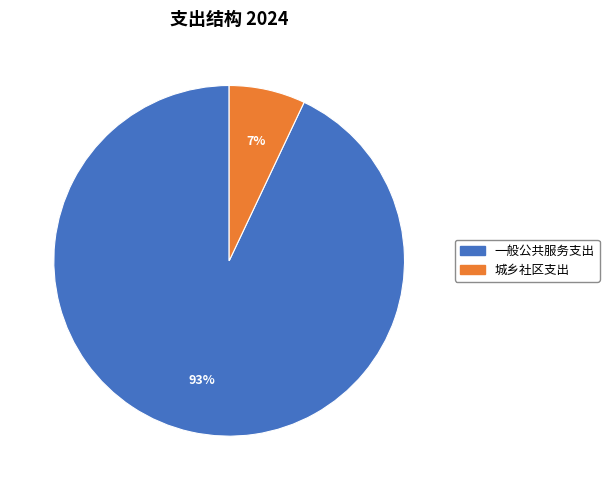

Do 一般公共服务支出 and 城乡社区支出 together represent more than half of the pie?

Yes